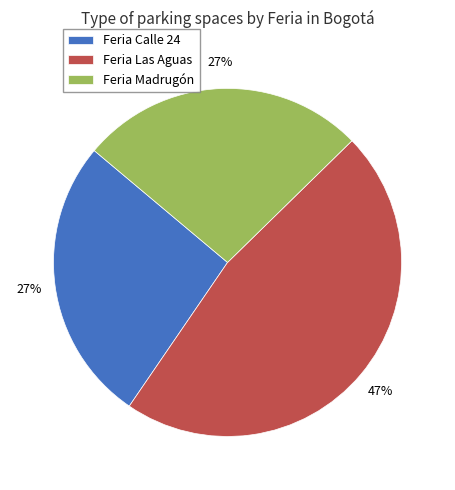

How many segments does this pie chart have?

3